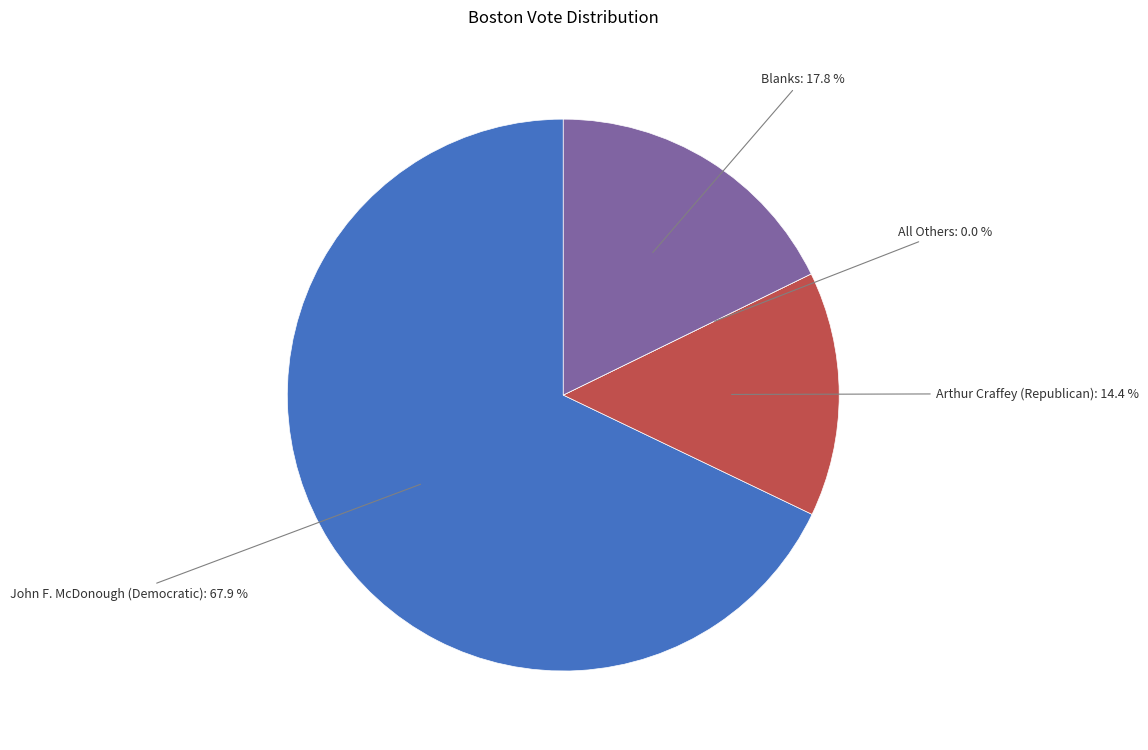

To the nearest percent, what is the average slice percentage?

25%